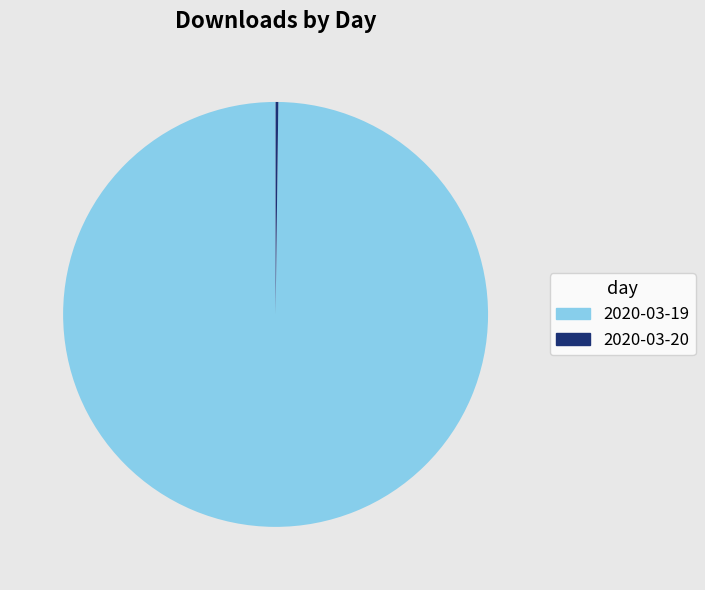

True or false: 2020-03-19 accounts for 100% of the total.

True